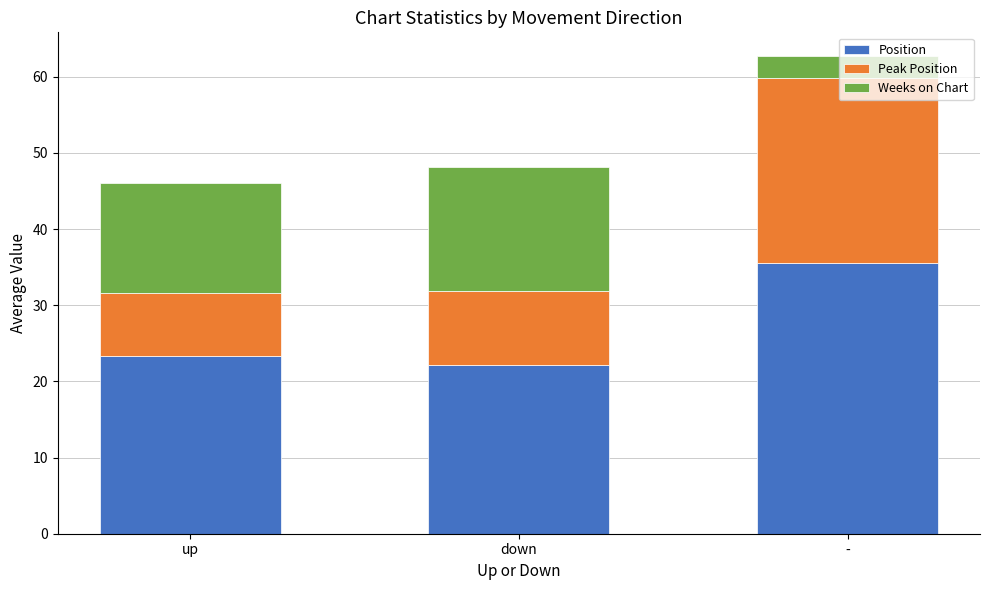

What is the total value across all series at down?

48.1